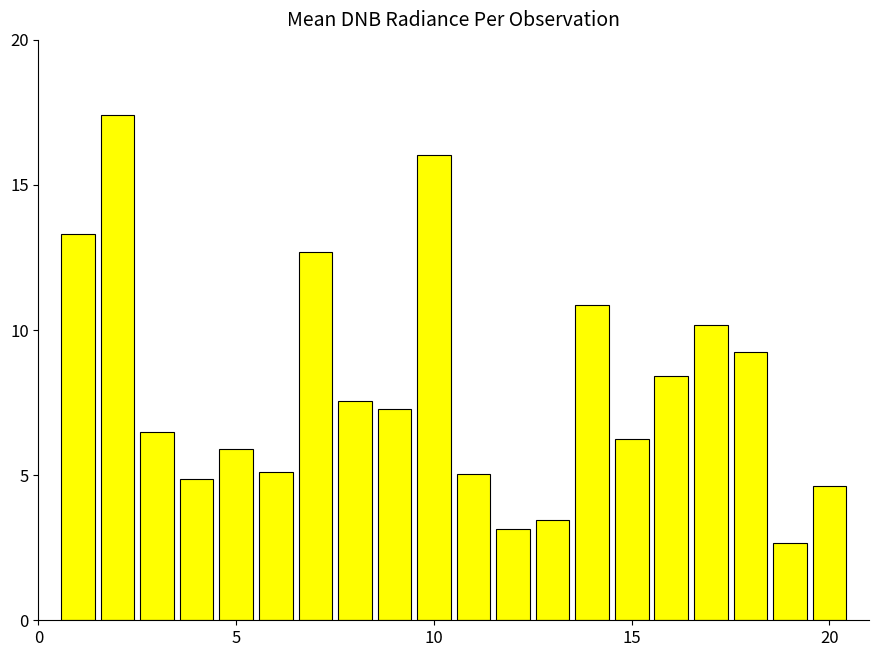

Reading left to right, transcribe all the data shown in this chart.

13.3	17.4	6.5	4.9	5.9	5.1	12.7	7.5	7.3	16.0	5.1	3.1	3.4	10.9	6.2	8.4	10.2	9.3	2.7	4.6